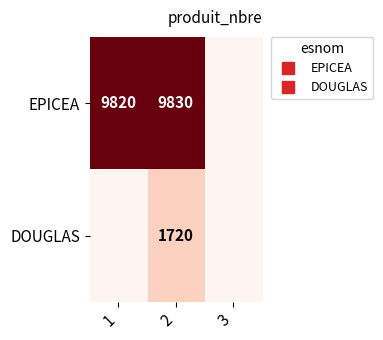

Where is EPICEA nearest to the value 4915?

1